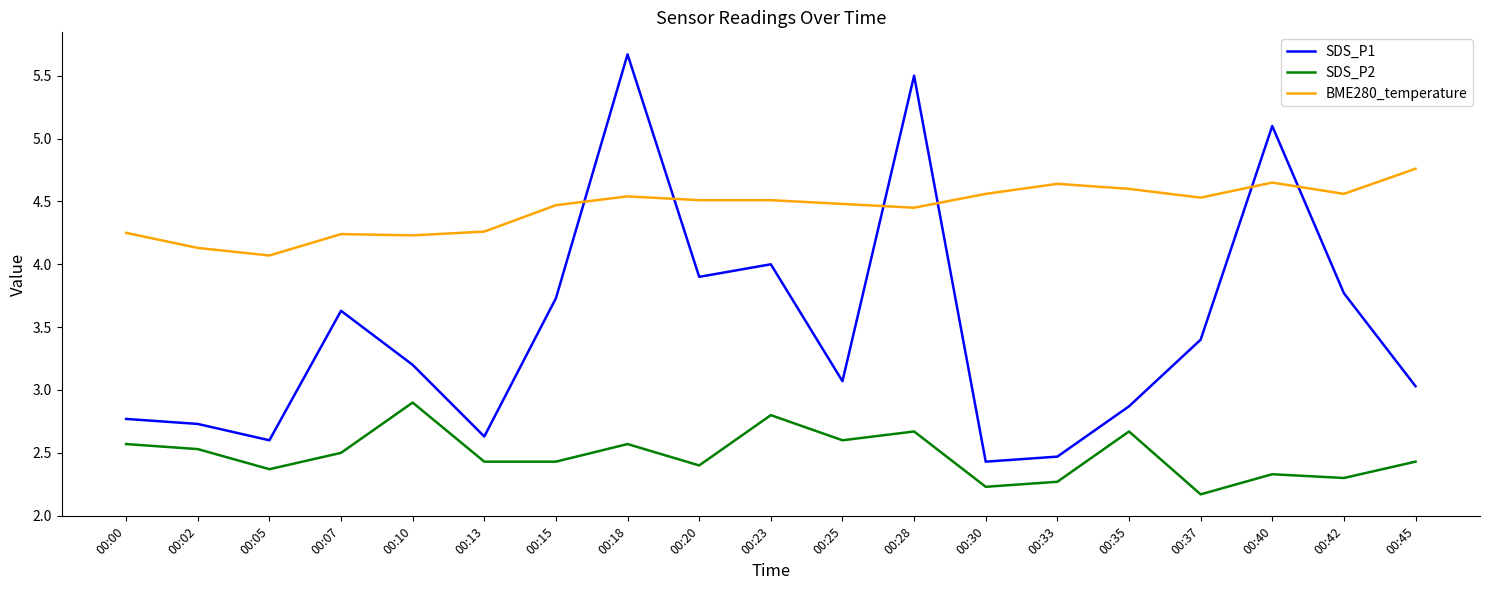

Between 00:15 and 00:37, which series saw the biggest shift?

SDS_P1